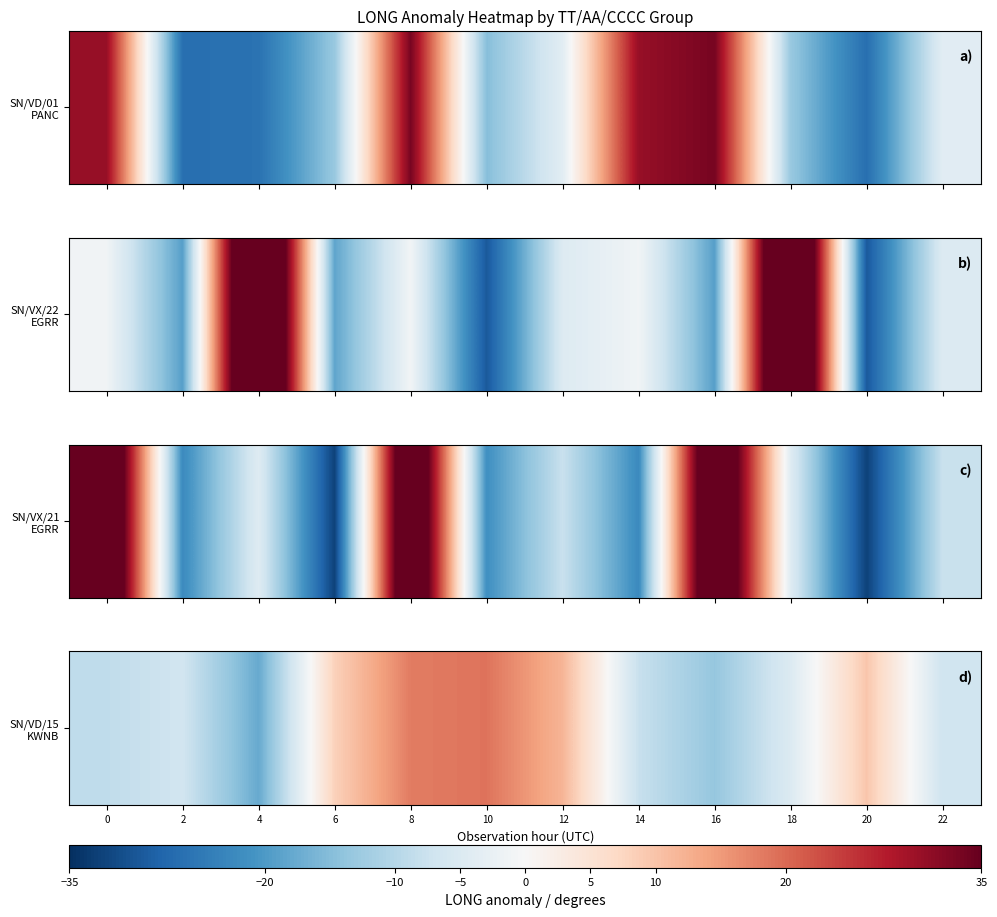

Reading left to right, what are all the values shown in this chart?

-8.8	-6.8	-17.7	8.2	18.1	19.0	11.9	-7.9	-13.4	-4.8	9.7	-7.0